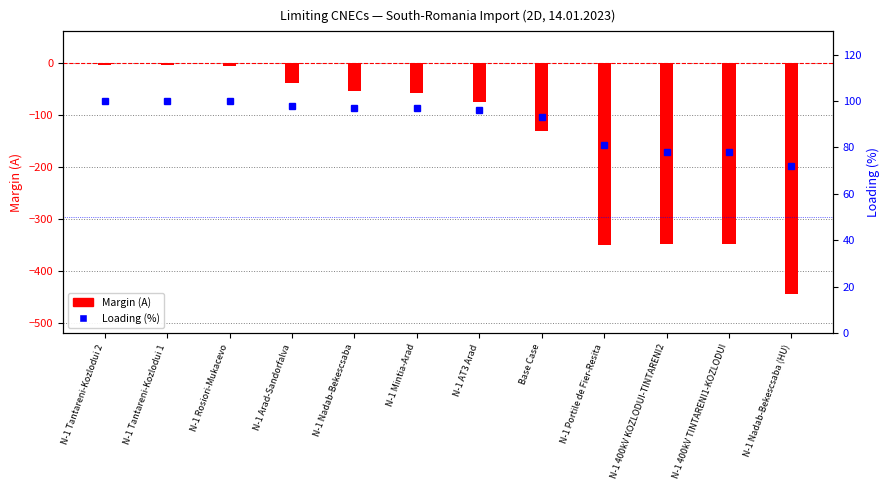

Are the bars grouped side by side (vs. stacked)?

No